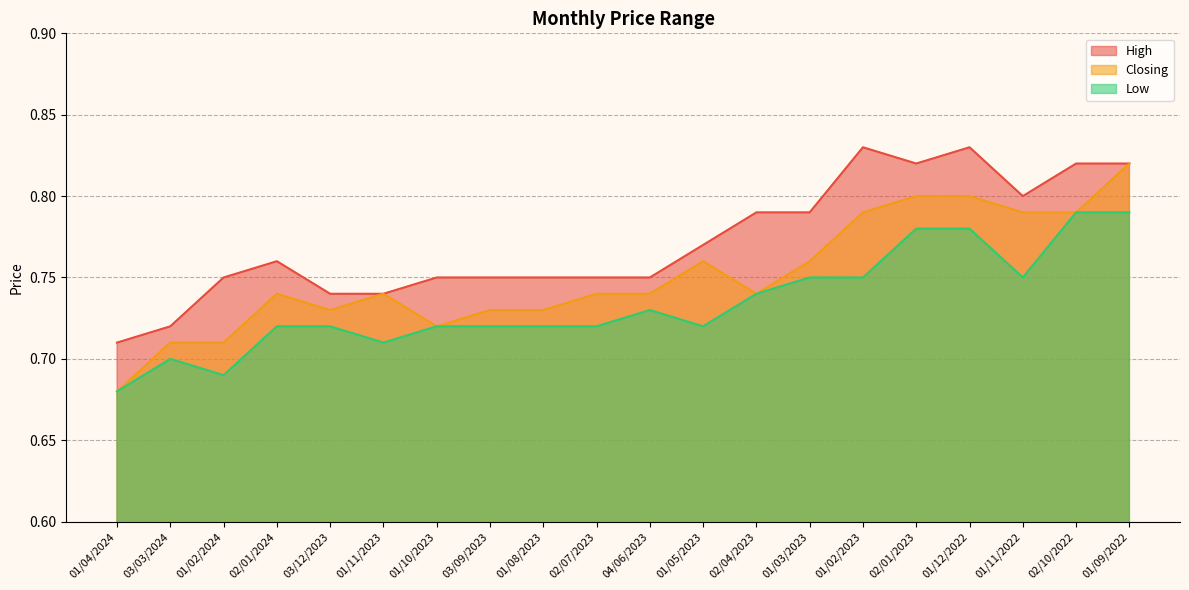

Count the number of categories in the chart.

20